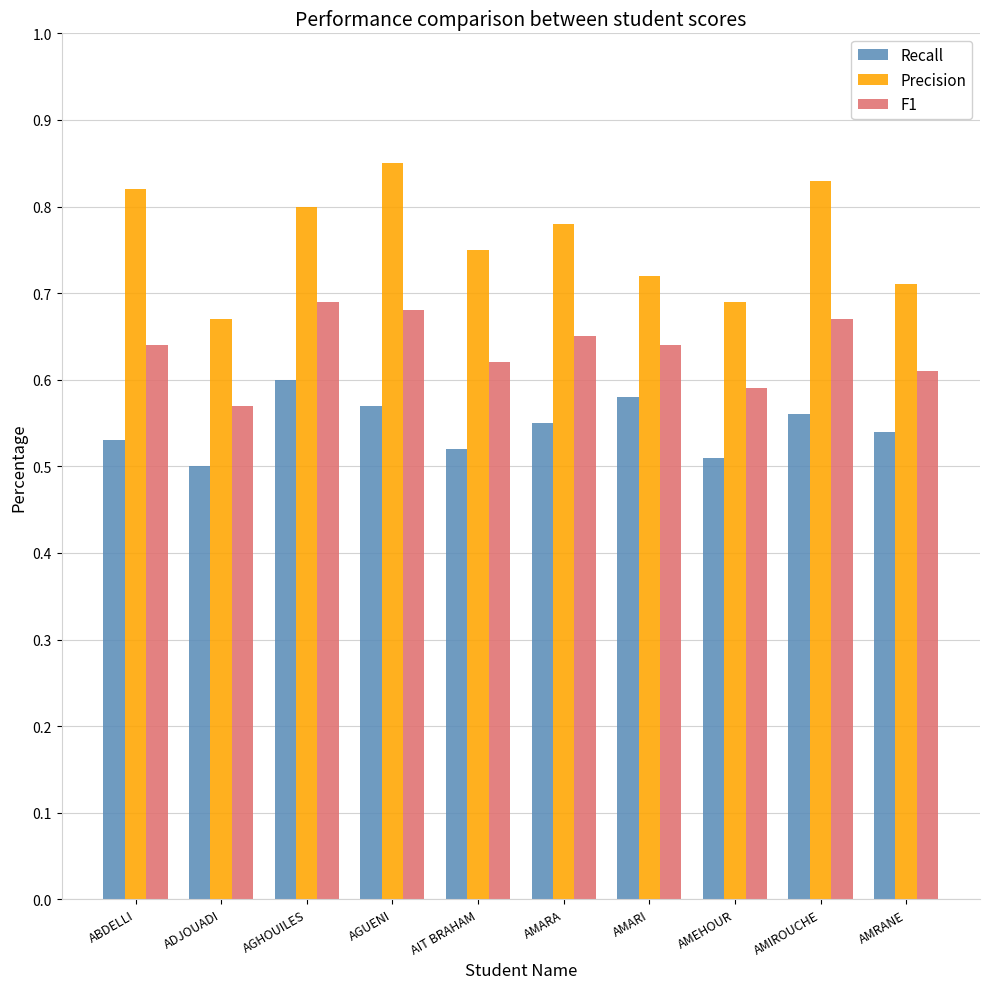

List the series in order of their peak value, highest first.

Precision, F1, Recall